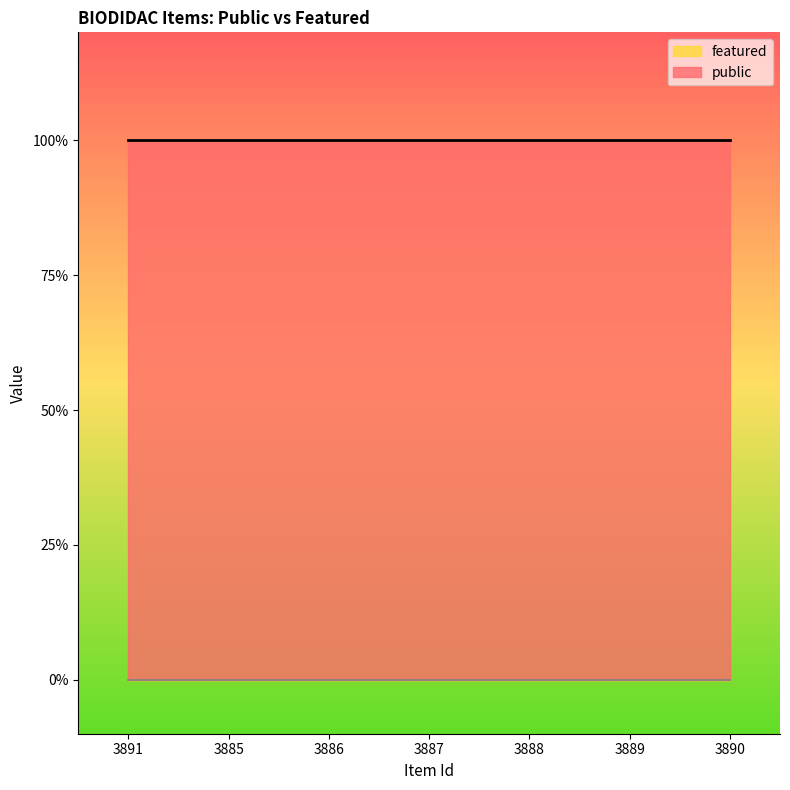

Between 3891 and 3886, which series saw the biggest shift?

public